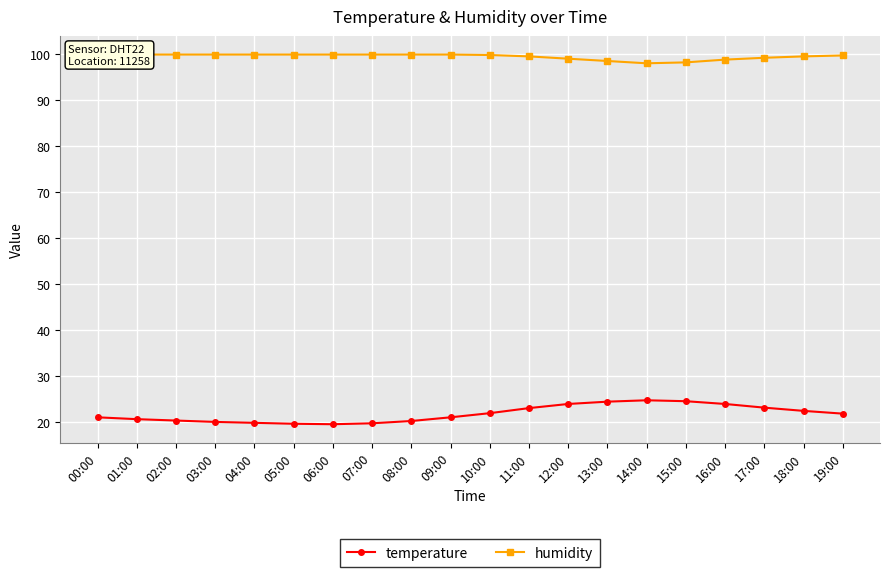

How many data points in humidity are less than 99?

4